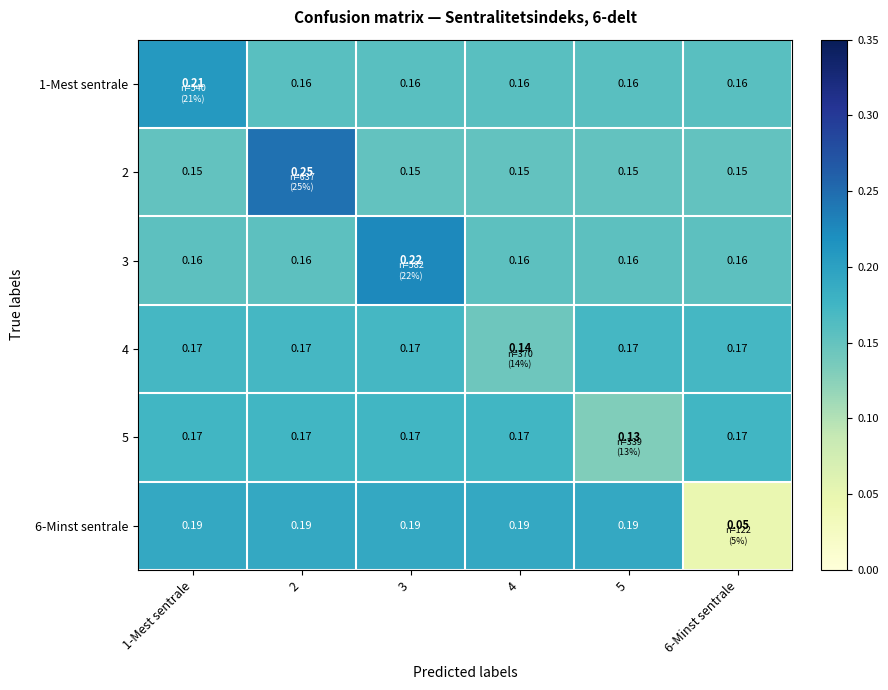

Reading left to right, extract all data points from this chart.

1-Mest sentrale: 1-Mest sentrale=0.2	2=0.2	3=0.2	4=0.2	5=0.2	6-Minst sentrale=0.2
2: 1-Mest sentrale=0.1	2=0.2	3=0.1	4=0.1	5=0.1	6-Minst sentrale=0.1
3: 1-Mest sentrale=0.2	2=0.2	3=0.2	4=0.2	5=0.2	6-Minst sentrale=0.2
4: 1-Mest sentrale=0.2	2=0.2	3=0.2	4=0.1	5=0.2	6-Minst sentrale=0.2
5: 1-Mest sentrale=0.2	2=0.2	3=0.2	4=0.2	5=0.1	6-Minst sentrale=0.2
6-Minst sentrale: 1-Mest sentrale=0.2	2=0.2	3=0.2	4=0.2	5=0.2	6-Minst sentrale=0.1